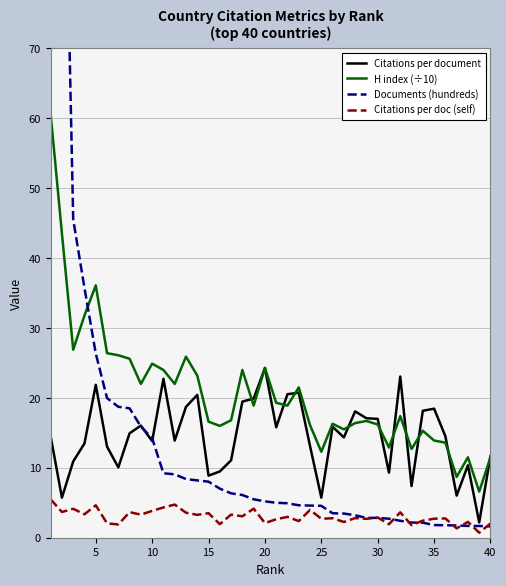

True or false: H index (÷10) and Citations per doc (self) cross at least once.

False